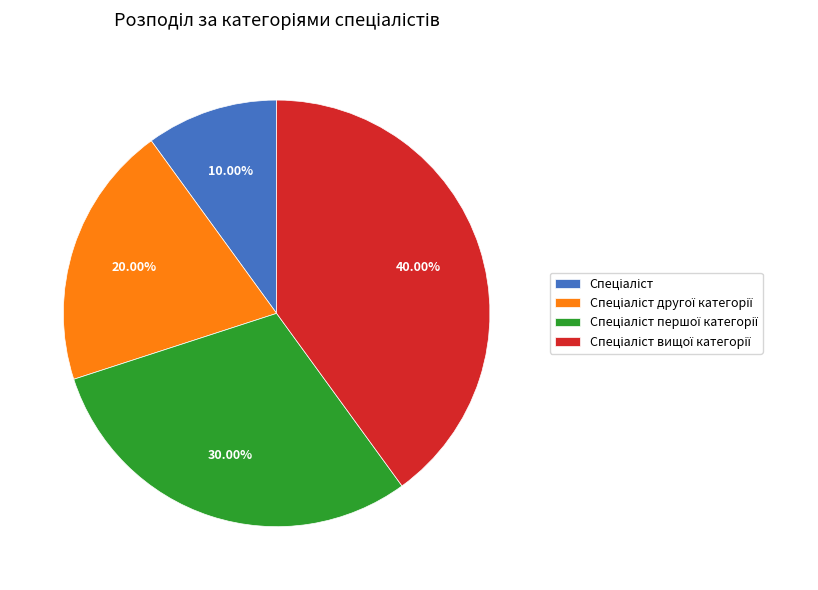

Is there a majority slice in this chart?

No